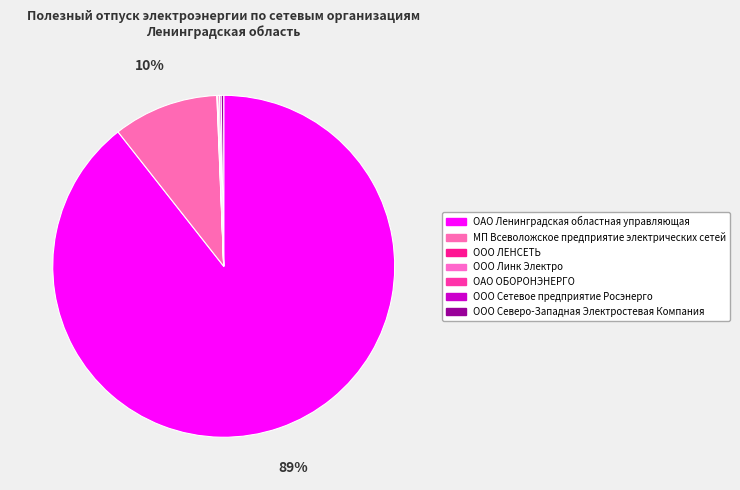

Is it true that МП Всеволожское предприятие электрических сетей is 10% of the pie?

True